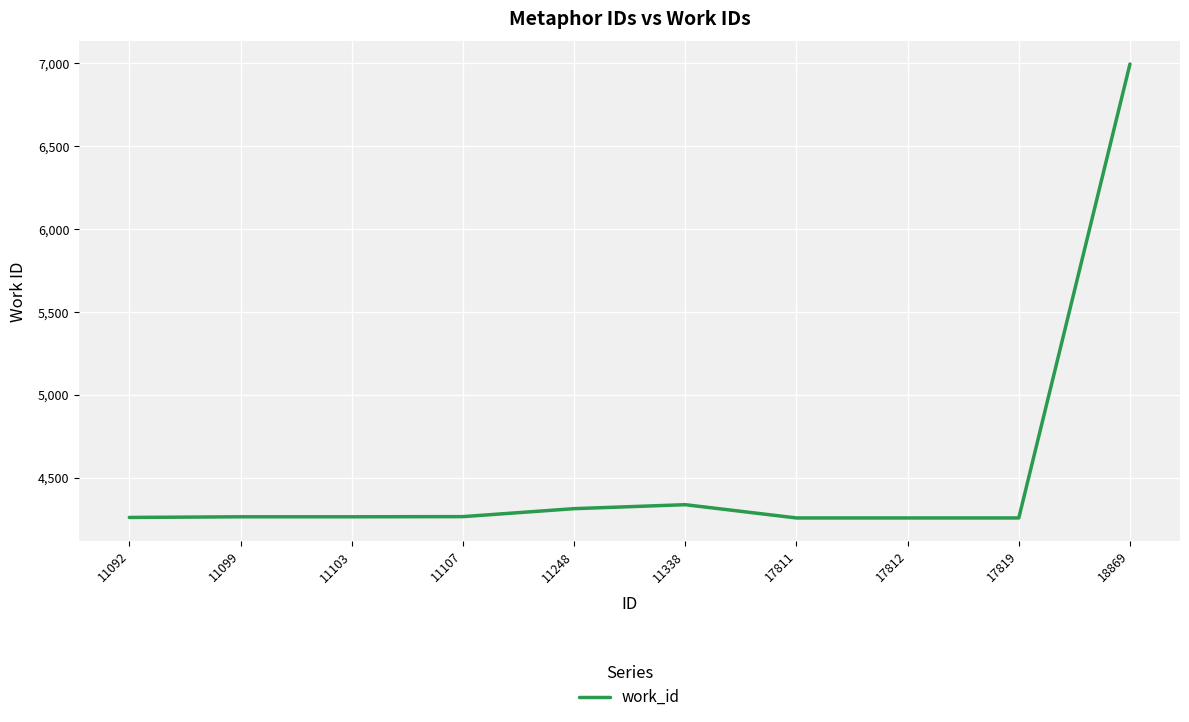

Which label corresponds to the largest value in the chart?

18869